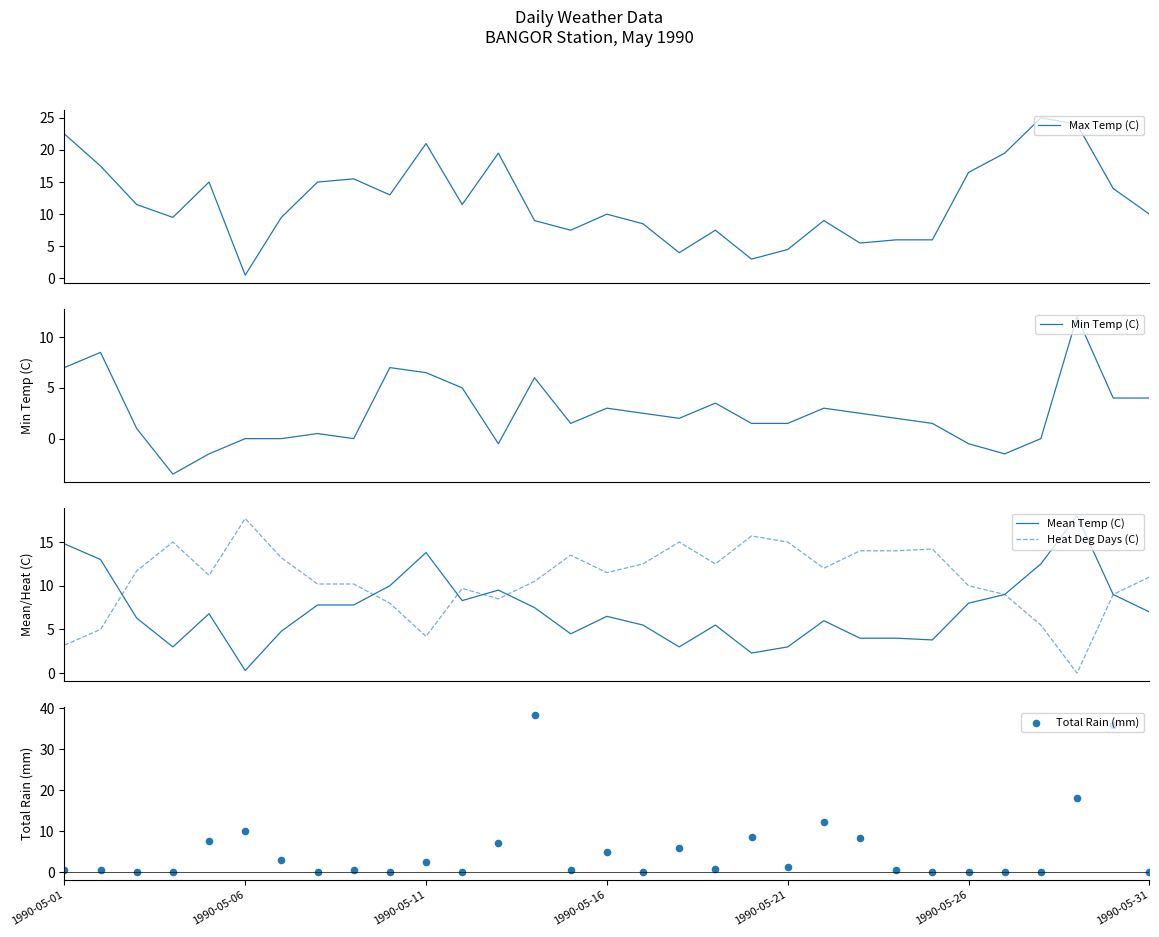

At how many categories does at least one series exceed 33?

2